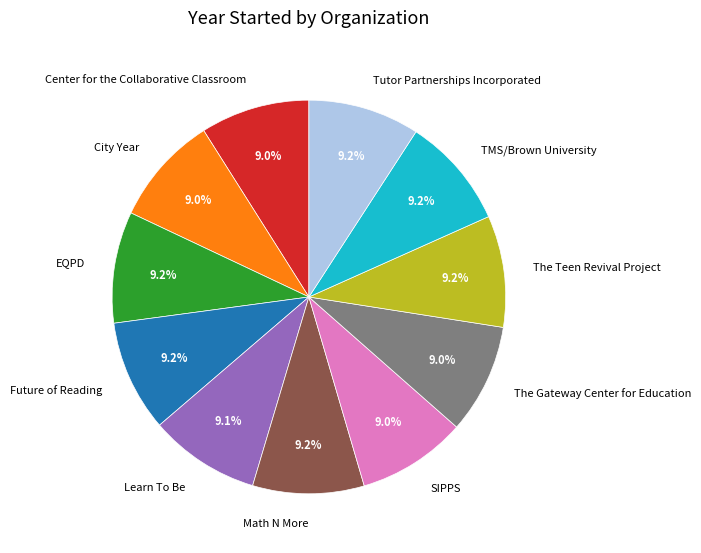

The Center for the Collaborative Classroom slice represents 9% of the pie. True or false?

True